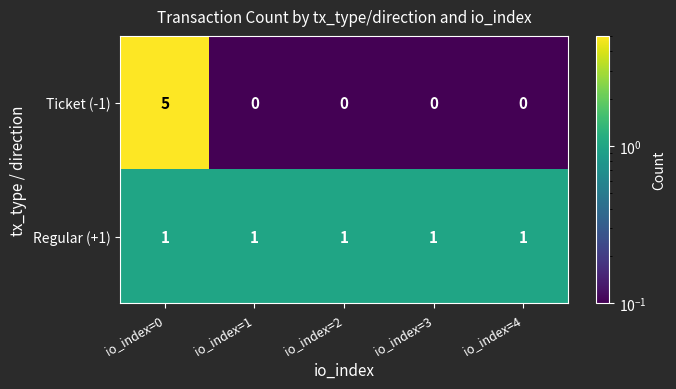

What is the sum of all Regular (+1) values?

5